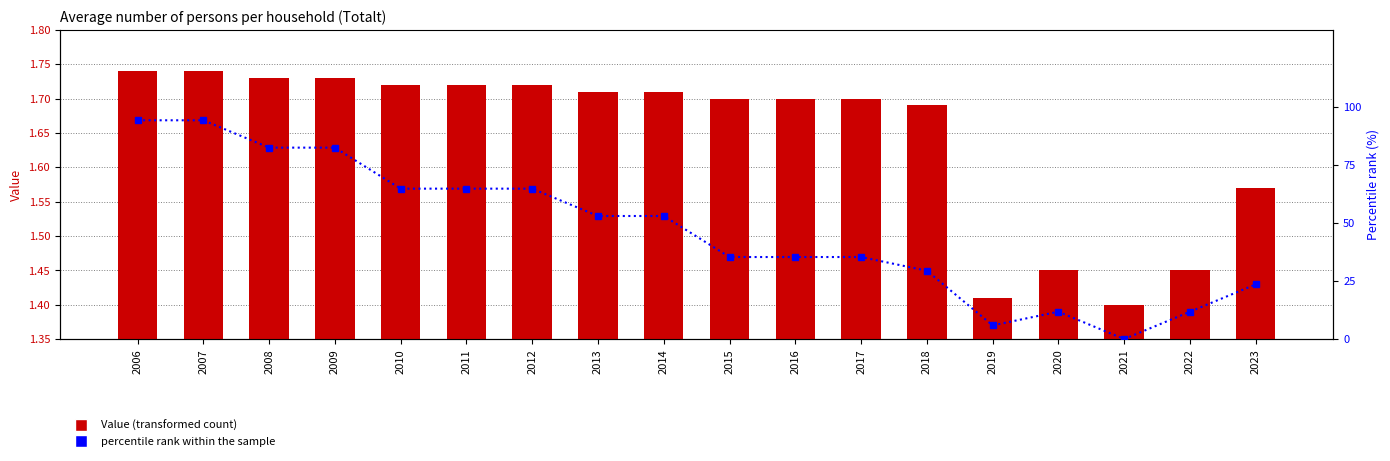

Is it true that Value equals 1.7 at 2009?

True